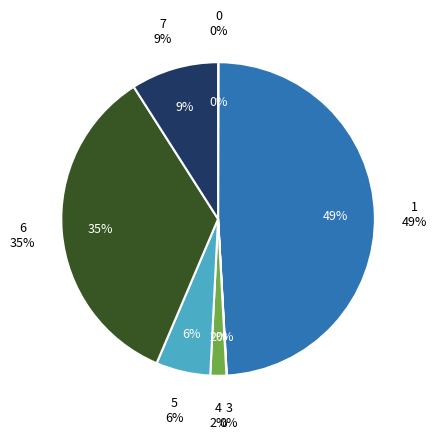

What is the total percentage of 5 and 1?

54.7%